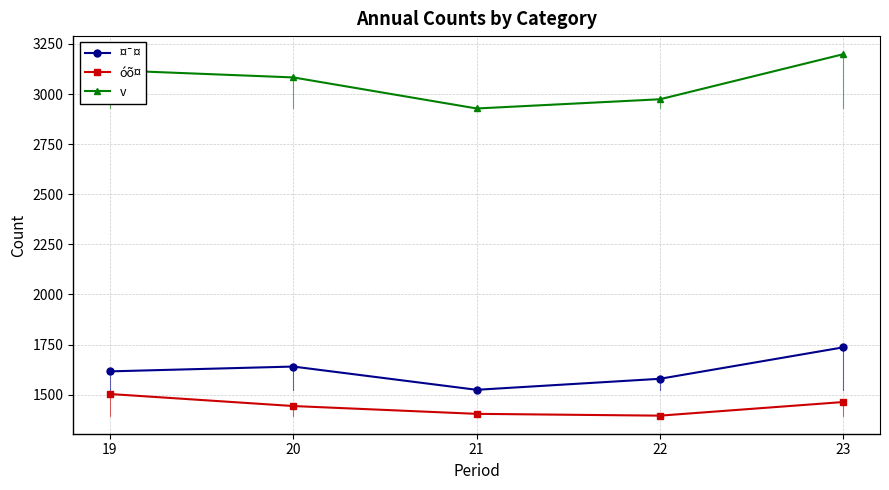

What are all the series names shown in the legend?

¤¯¤, óõ¤, v